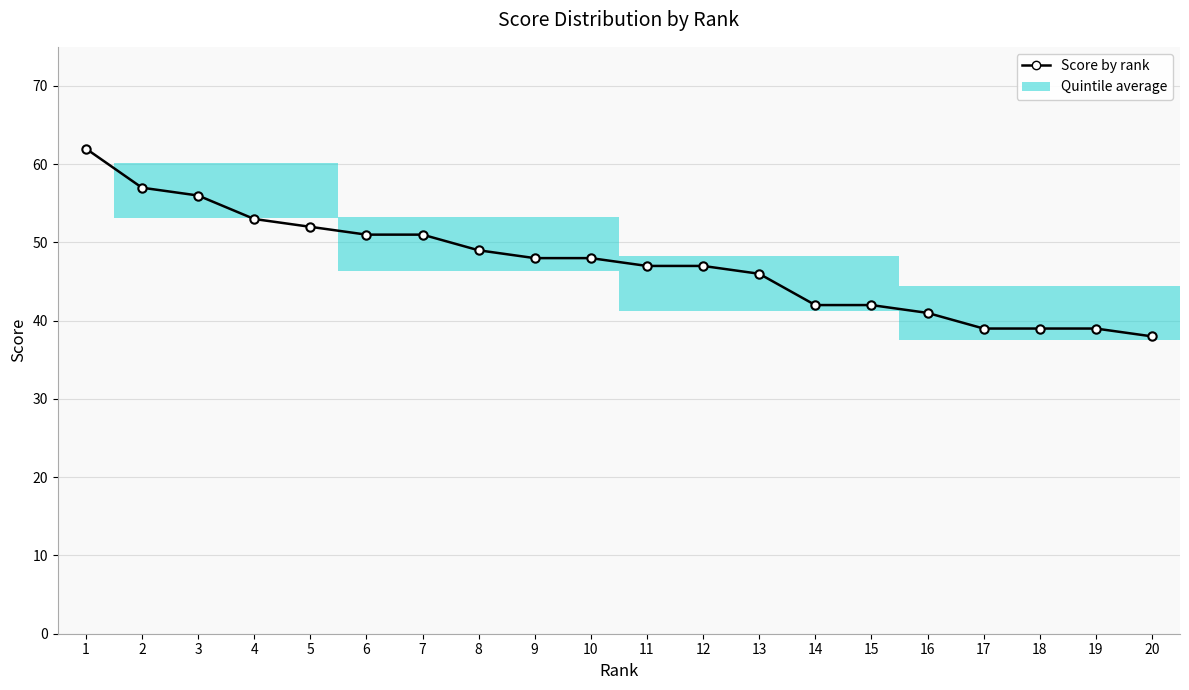

What is the value of the 19th point from the left?

39